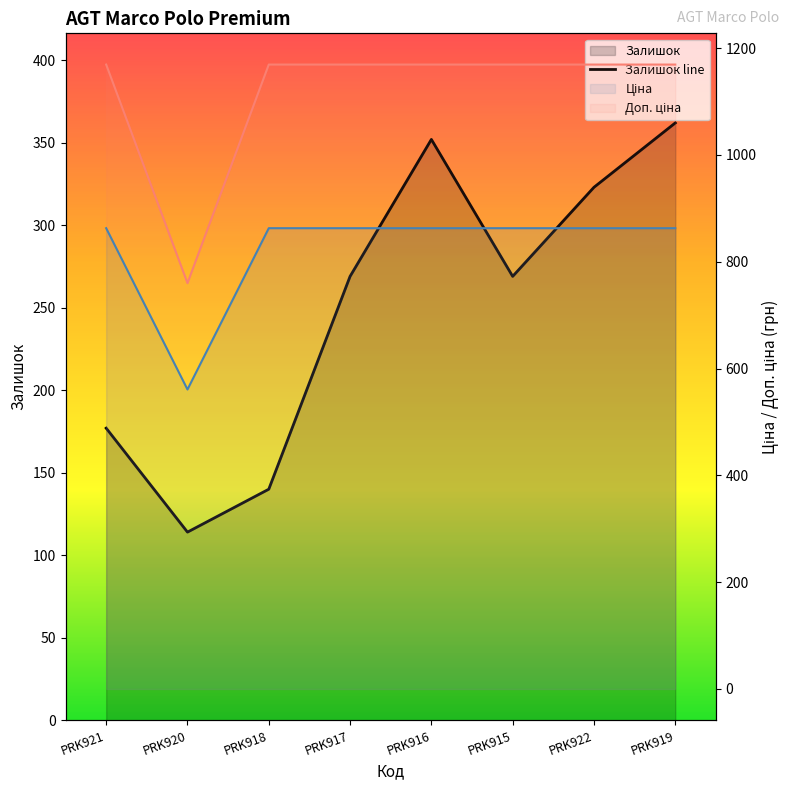

Rank the series by their average value, from lowest to highest.

Залишок, Ціна, Доп. ціна